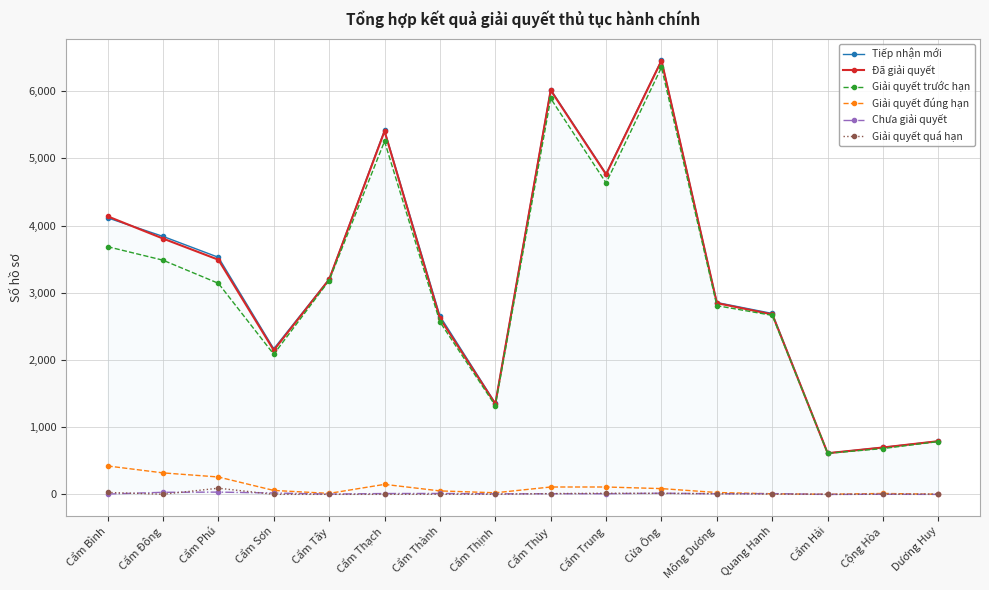

How many interior local valleys does the Tiếp nhận mới series have?

4